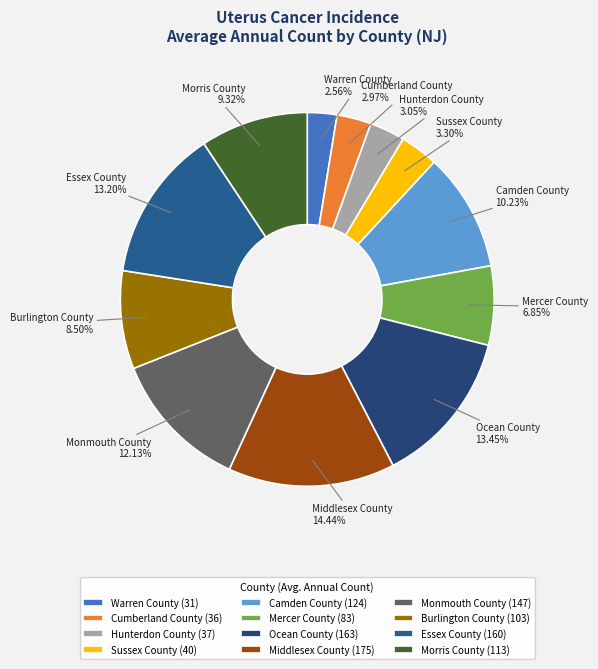

To the nearest percent, what is the difference between the largest and smallest slice percentages?

12%